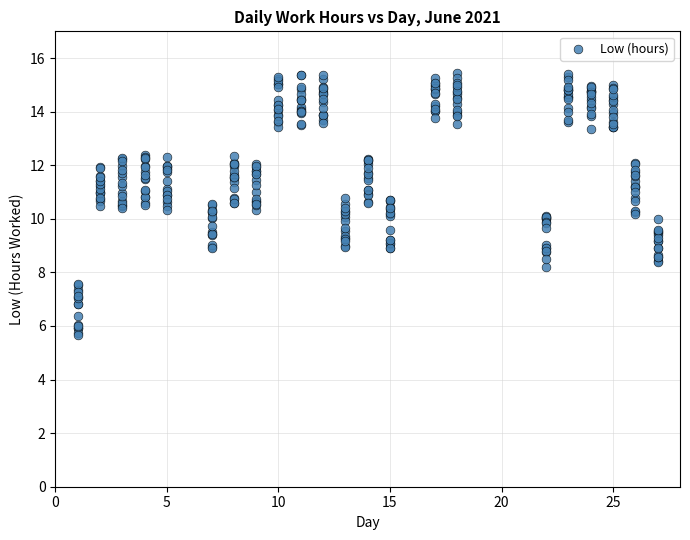

What is the range of Y values (max minus min)?

9.8